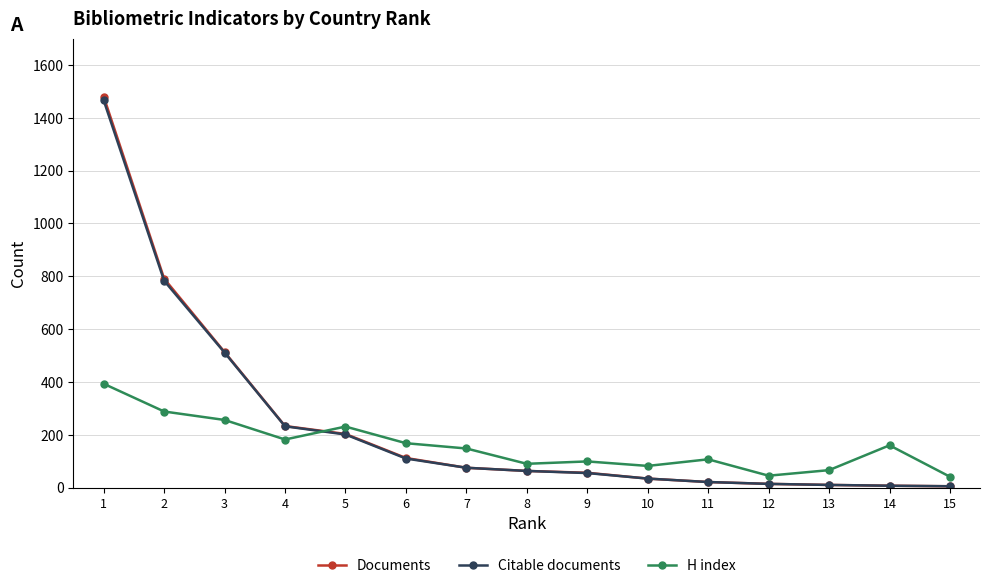

What is the total value across all series at 13?

86